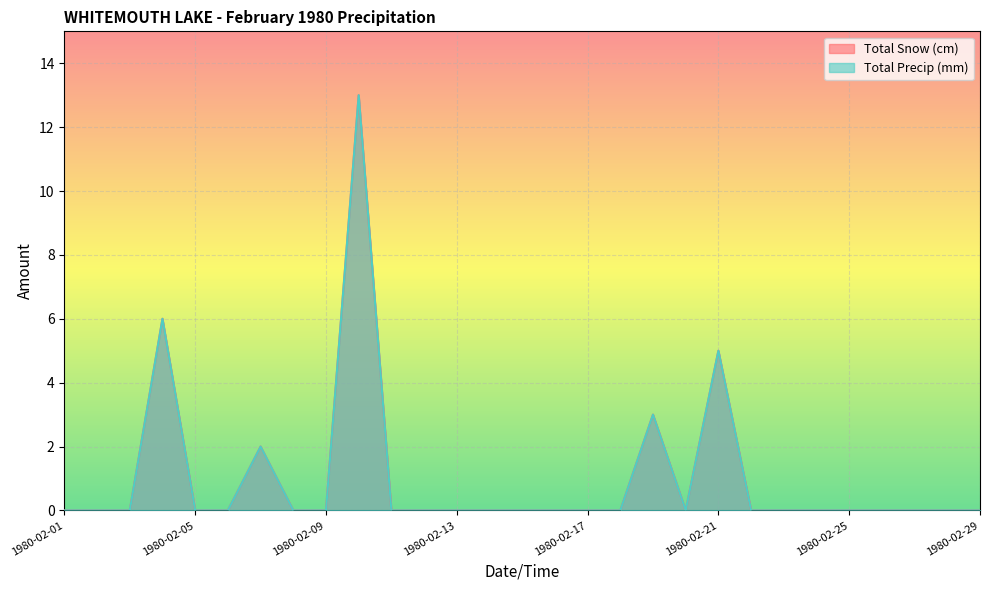

How many lines are shown in the chart?

2